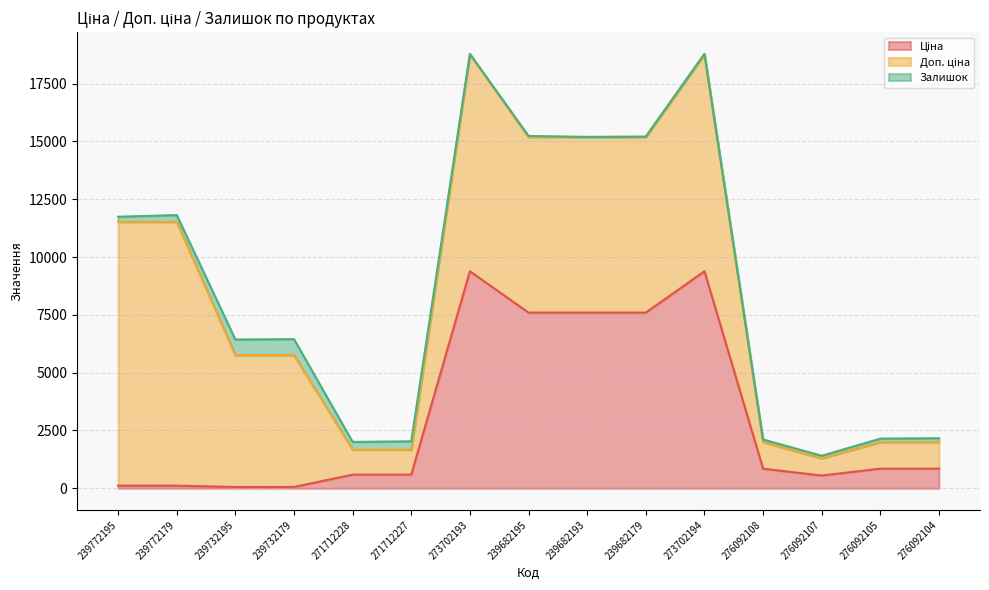

True or false: Ціна has more than 0 points higher than both neighbors.

True